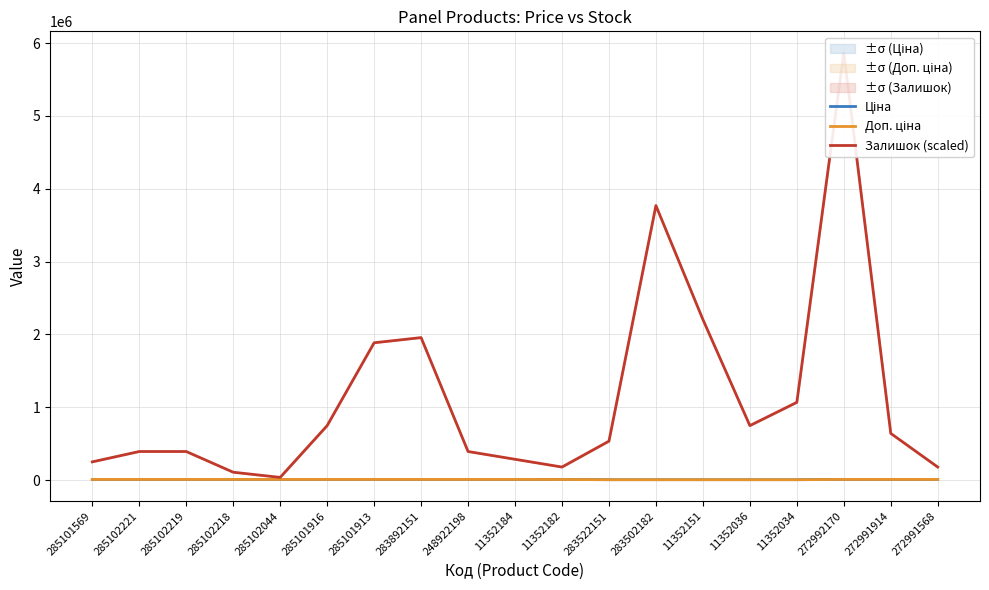

Rank the series at 283502182 from highest to lowest value.

Залишок (scaled), Ціна, Доп. ціна